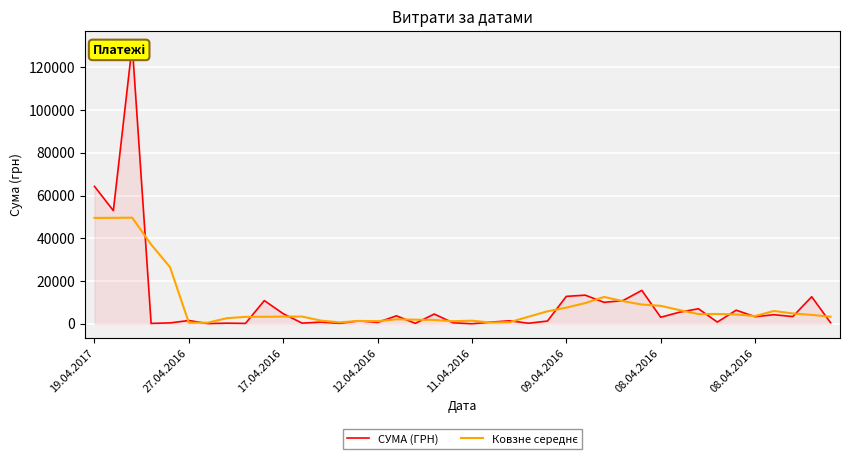

Rank the series at 32 from lowest to highest value.

Ковзне середнє, СУМА (ГРН)